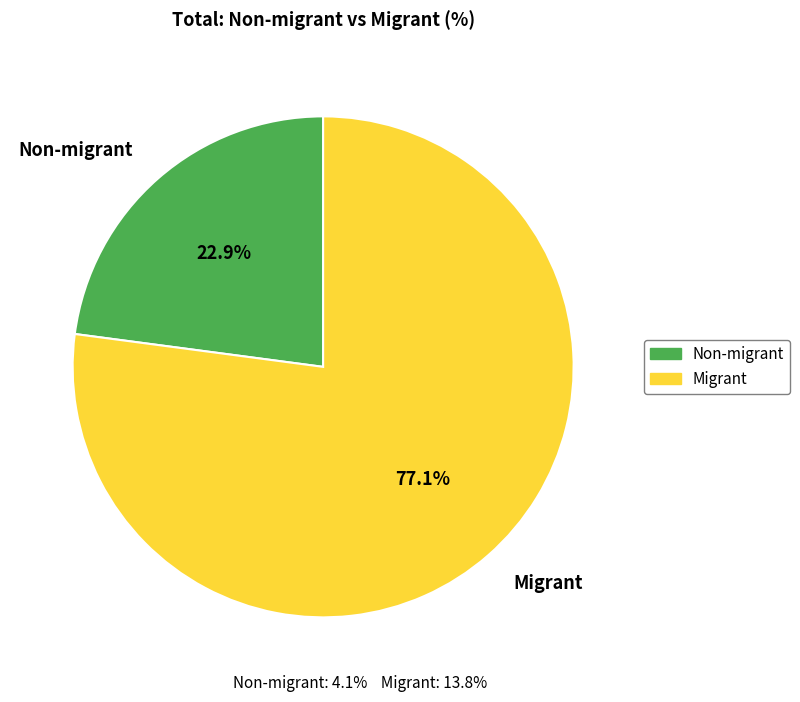

Is the sum of Migrant and Non-migrant greater than half?

Yes